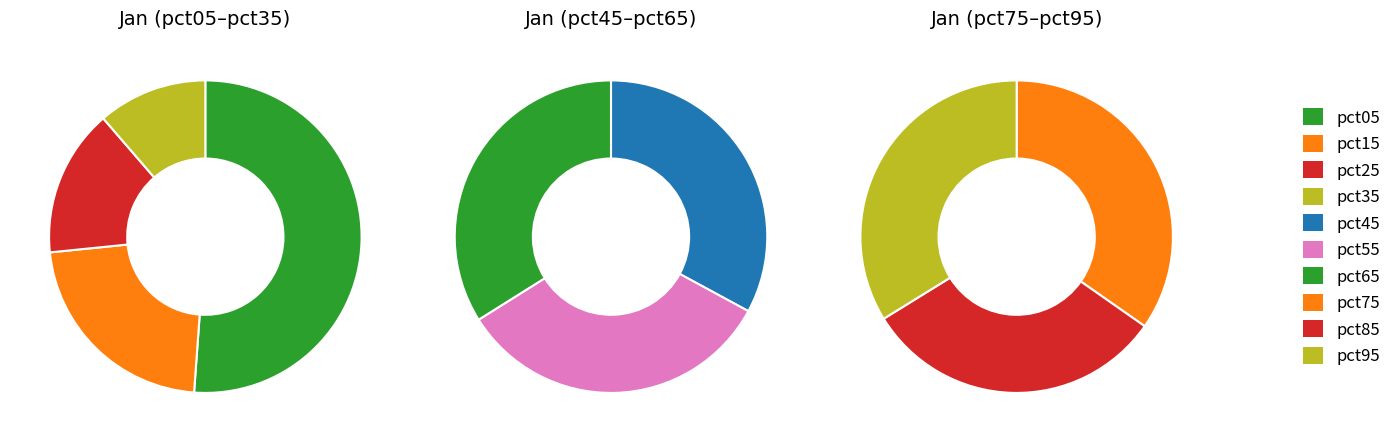

Is it true that pct65 is 20% of the pie?

False